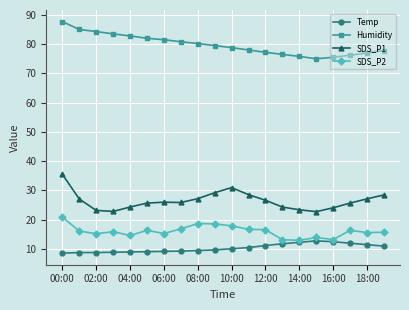

What is the maximum value for SDS_P2?

20.9